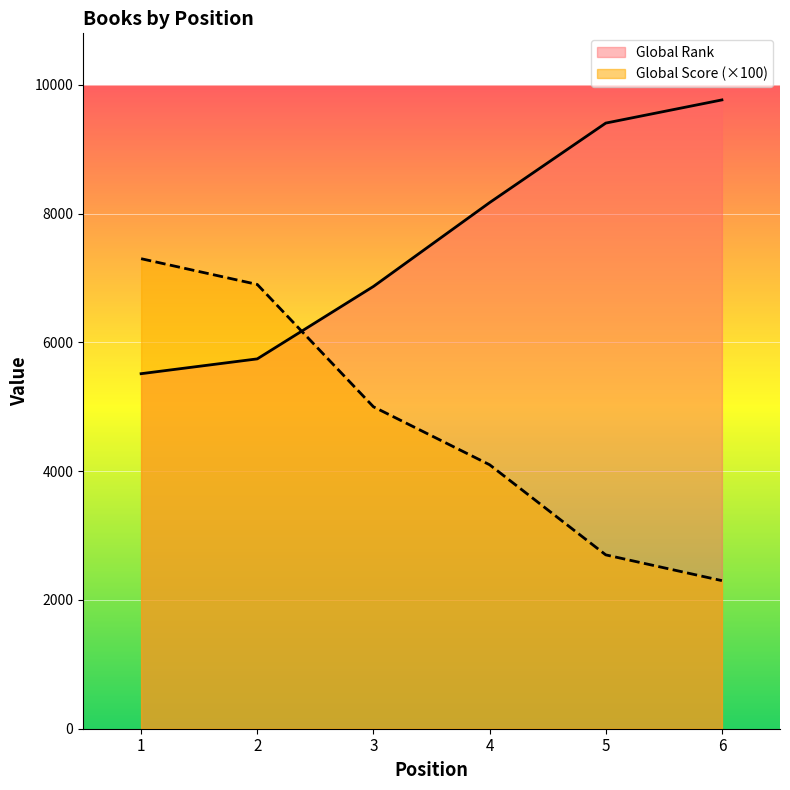

Where do Global Rank and Global Score first cross each other?

2 and 3